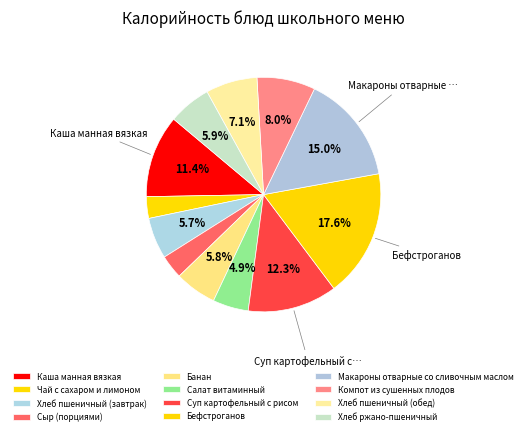

Count the number of slices in the pie.

12